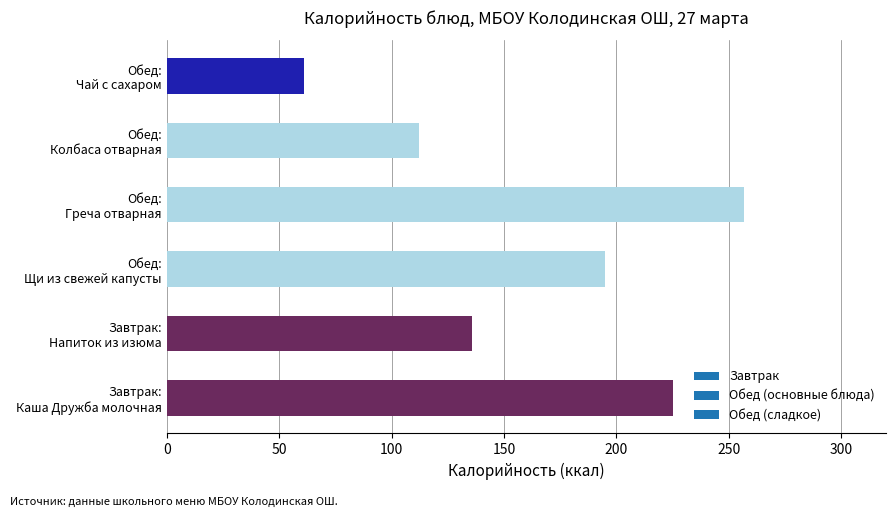

What is the difference between the maximum and minimum values?

196